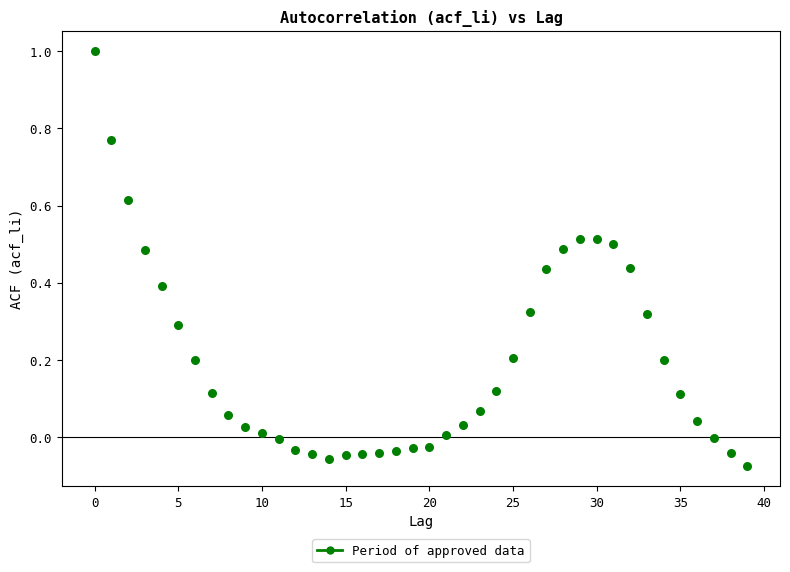

What is the range of Y values (max minus min)?

1.1